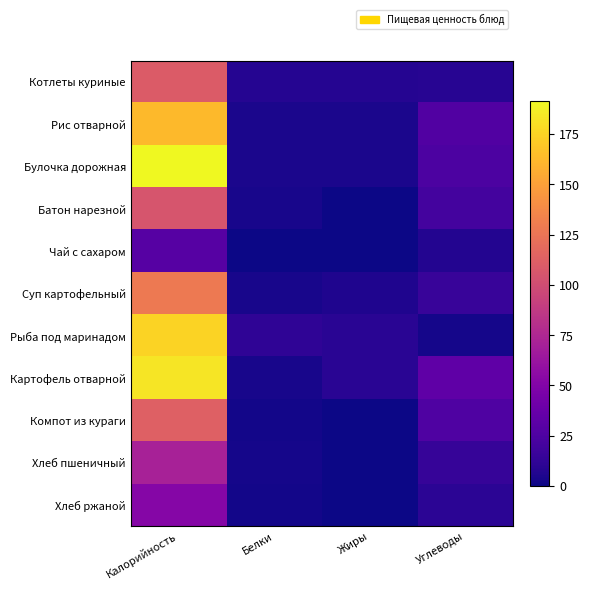

Reading left to right, transcribe all the data shown in this chart.

Котлеты куриные: Калорийность=109.8	Белки=7.8	Жиры=7.8	Углеводы=8.5
Рис отварной: Калорийность=162.8	Белки=3.8	Жиры=4.1	Углеводы=26.8
Булочка дорожная: Калорийность=191.5	Белки=4.4	Жиры=4.1	Углеводы=24.6
Батон нарезной: Калорийность=104.8	Белки=3.0	Жиры=0.2	Углеводы=20.6
Чай с сахаром: Калорийность=28.5	Белки=0.2	Жиры=0.0	Углеводы=7.0
Суп картофельный: Калорийность=128.2	Белки=3.5	Жиры=5.5	Углеводы=15.3
Рыба под маринадом: Калорийность=174.6	Белки=11.6	Жиры=9.4	Углеводы=2.5
Картофель отварной: Калорийность=182.6	Белки=3.0	Жиры=9.6	Углеводы=33.3
Компот из кураги: Калорийность=112.4	Белки=1.9	Жиры=0.1	Углеводы=25.9
Хлеб пшеничный: Калорийность=70.5	Белки=2.4	Жиры=0.3	Углеводы=14.8
Хлеб ржаной: Калорийность=52.2	Белки=2.0	Жиры=0.4	Углеводы=10.0